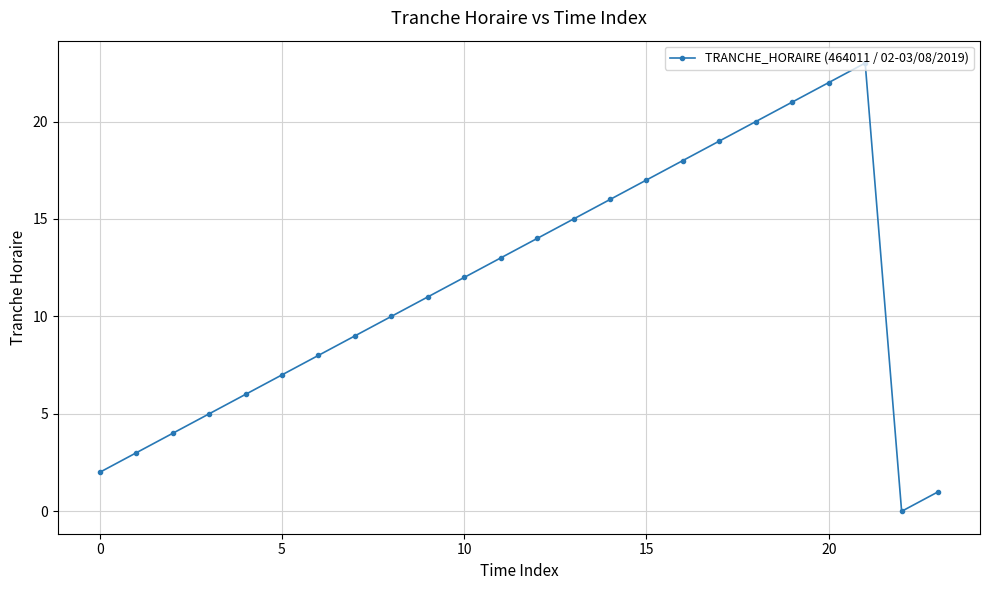

How many interior local peaks (higher than both neighbors) does the data have?

1